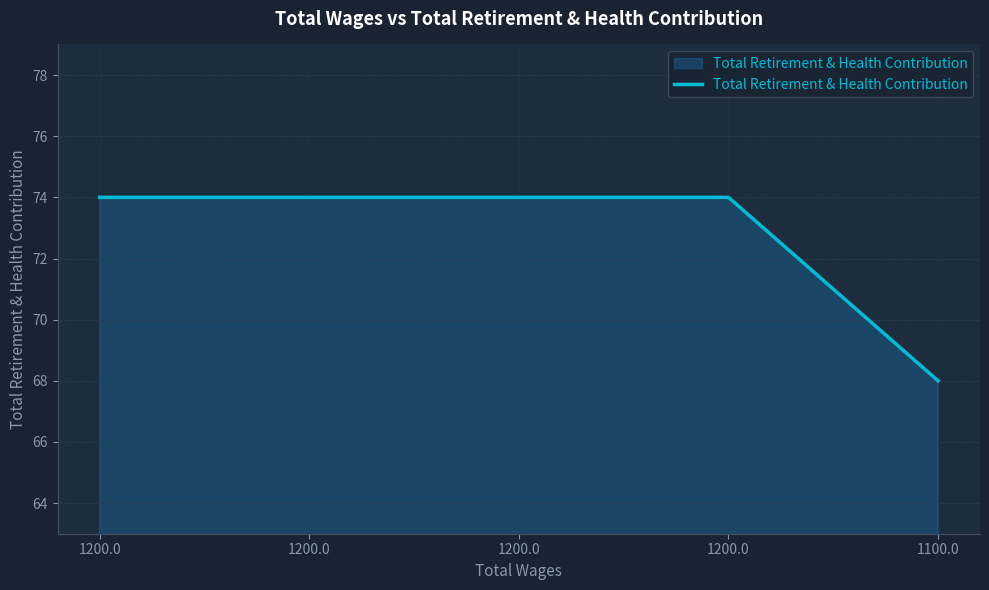

What is the label of the 3rd point from the right?

1200.0